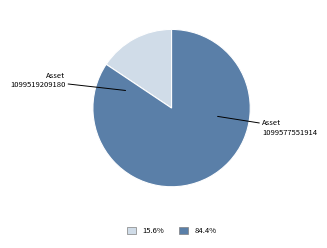

Is the sum of 1099519209180 and 1099577551914 greater than half?

Yes